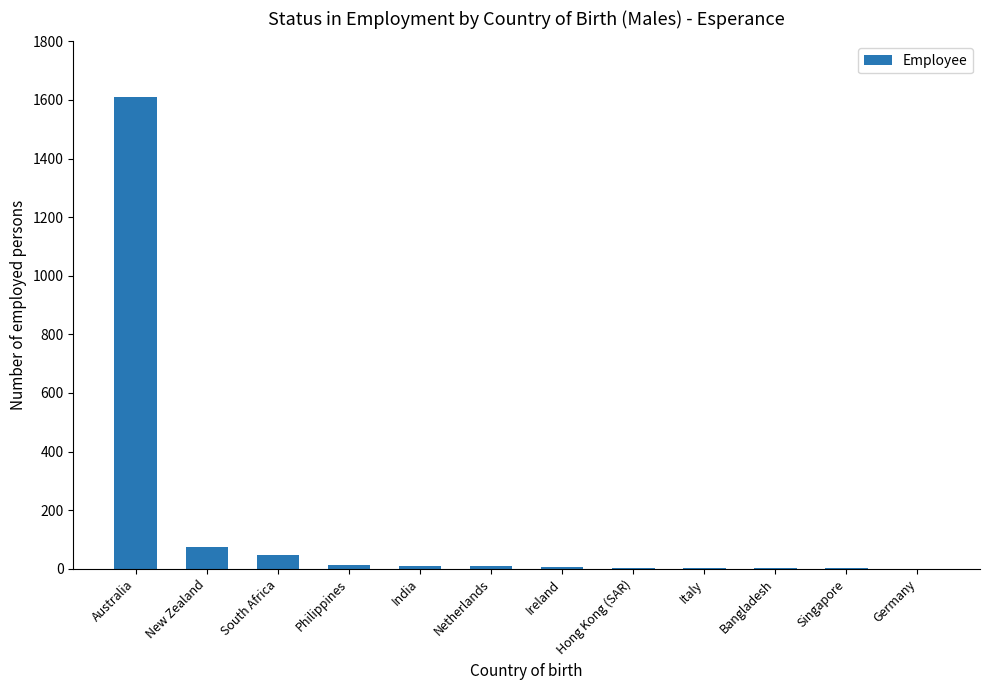

What is the sum of all values?

1790